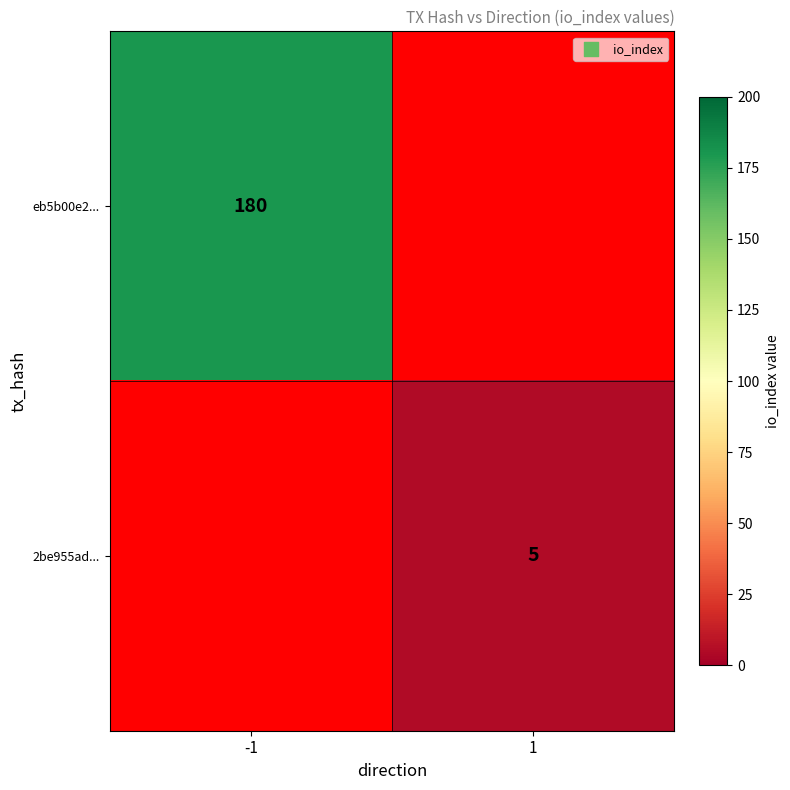

The value of 2be955ad... at 1 is 5. True or false?

True